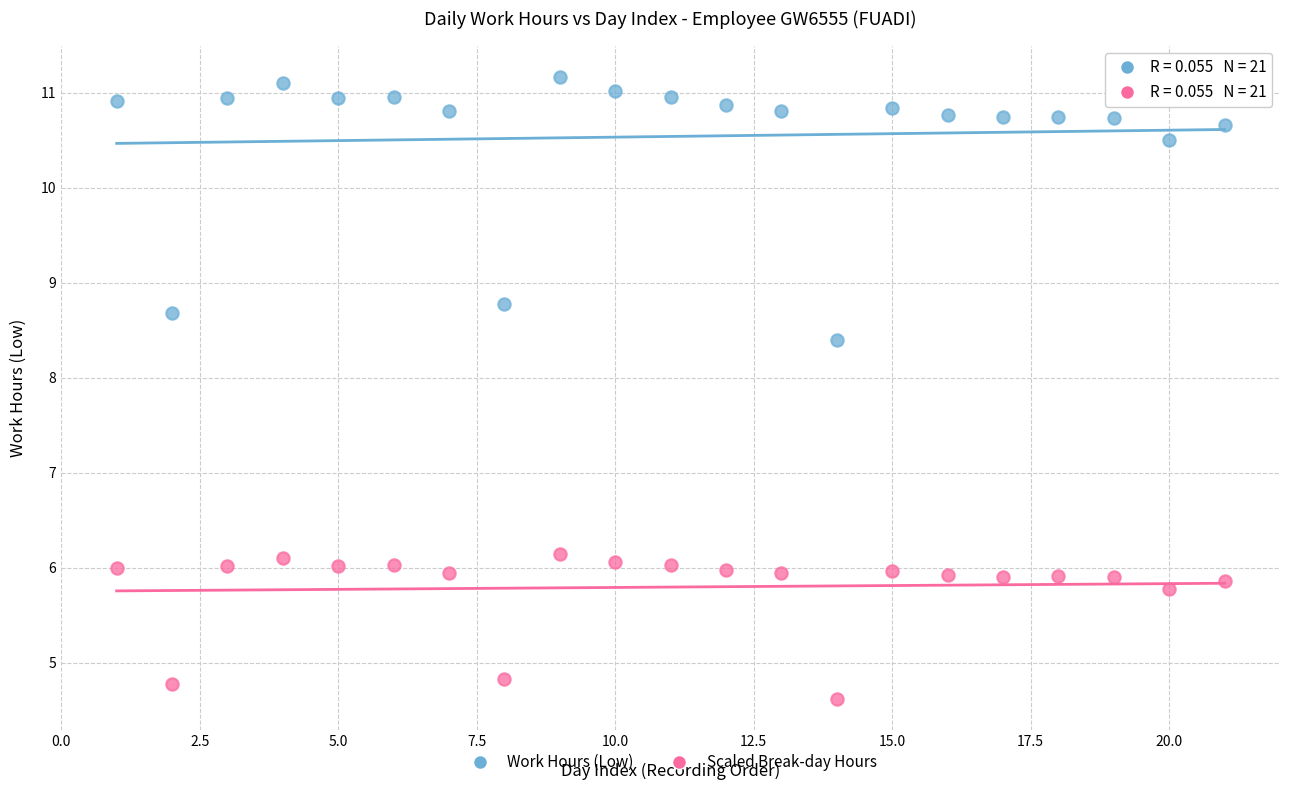

In the Work Hours (Low) series, what Y value is closest to 9?

8.8